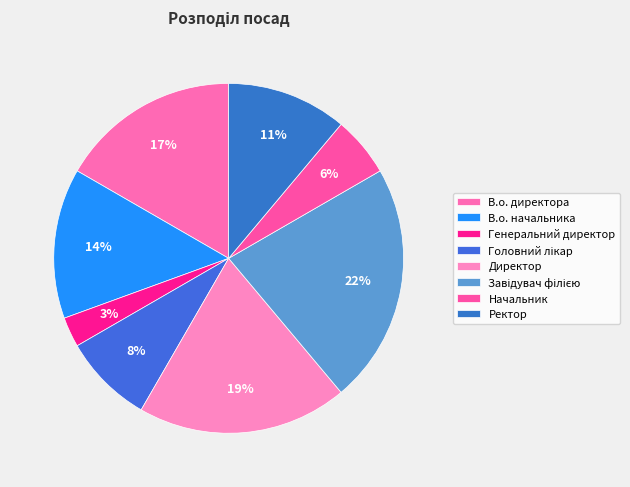

How many slices are in this pie chart?

8